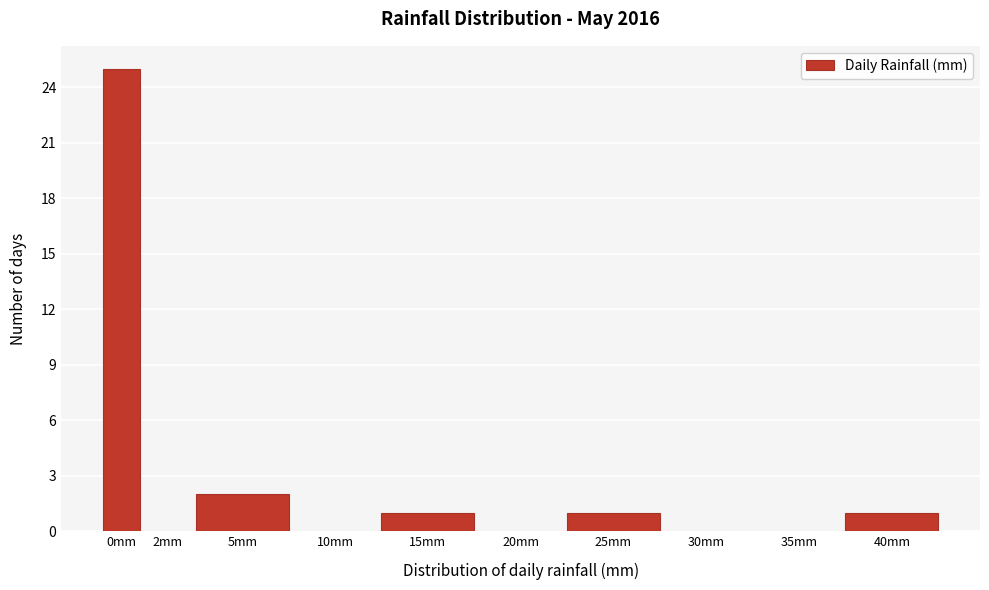

Reading left to right, what are all the values shown in this chart?

0mm=25	2mm=0	5mm=2	10mm=0	15mm=1	20mm=0	25mm=1	30mm=0	35mm=0	40mm=1